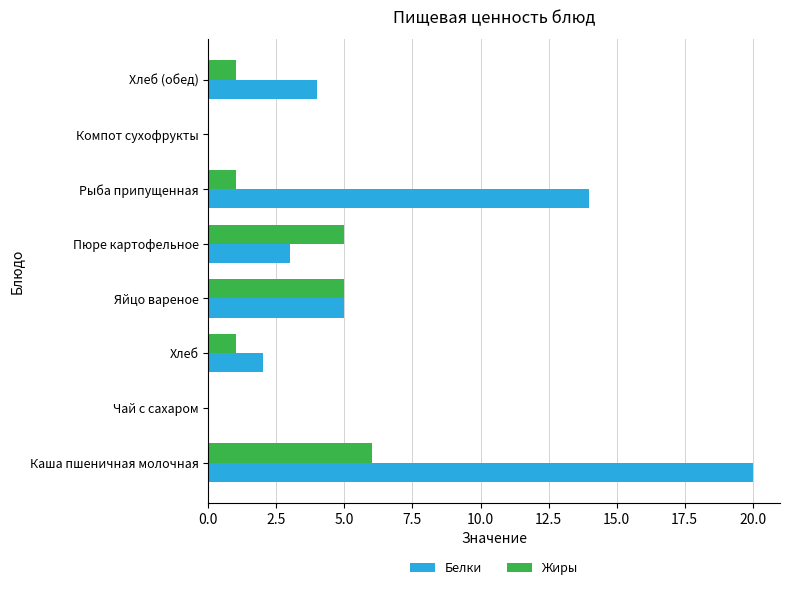

The value of Жиры at Рыба припущенная is 0. True or false?

False